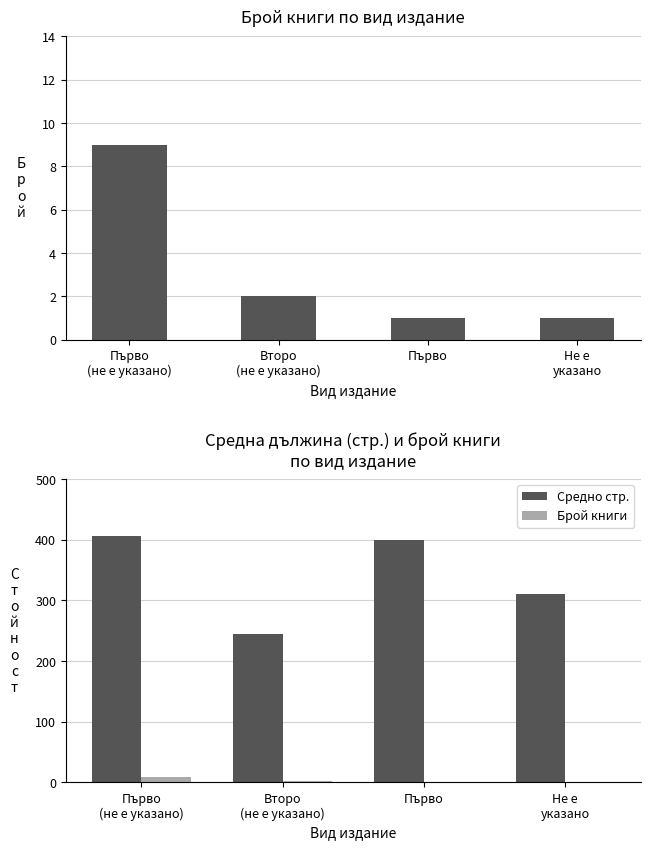

What is the label of the 1st bar from the left?

Първо
(не е указано)